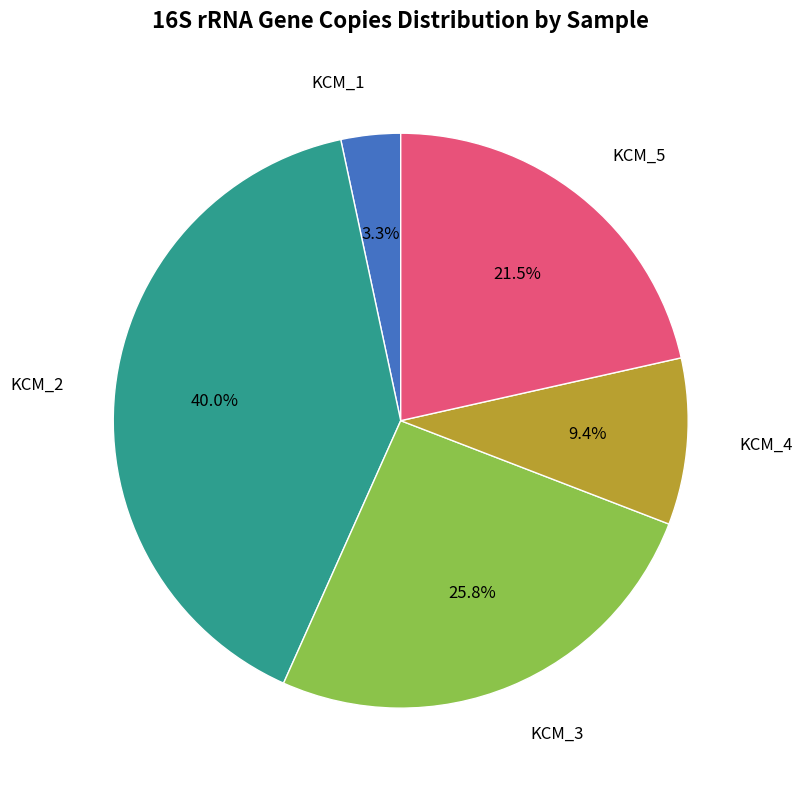

To the nearest percent, what portion does KCM_1 represent?

3%